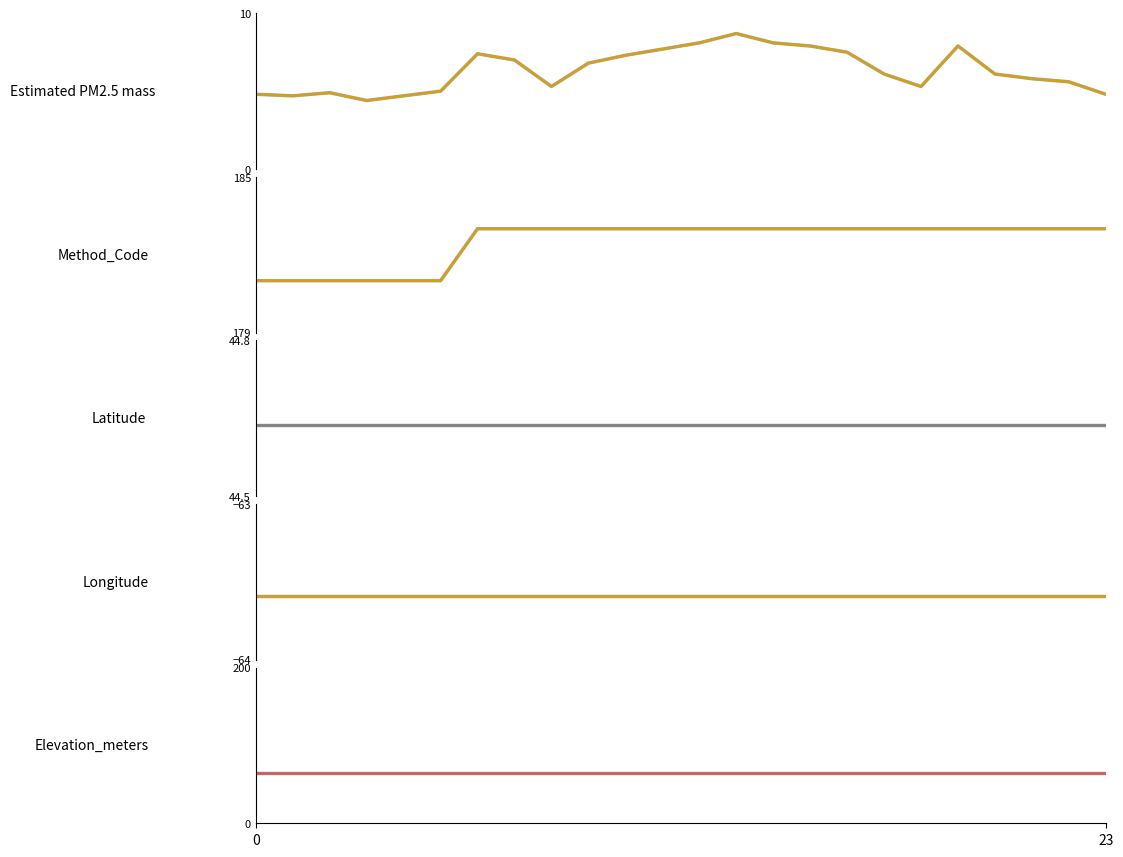

Is it true that Method_Code equals 294.6 at 10?

False